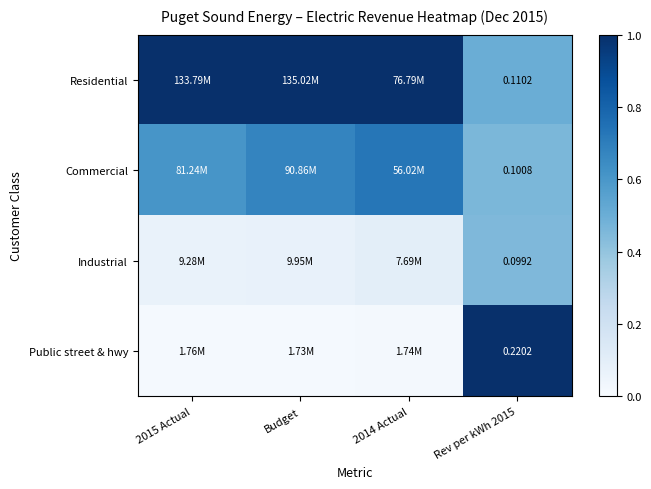

Is the value of Commercial at Rev per kWh 2015 greater than the value of Industrial at Rev per kWh 2015?

Yes